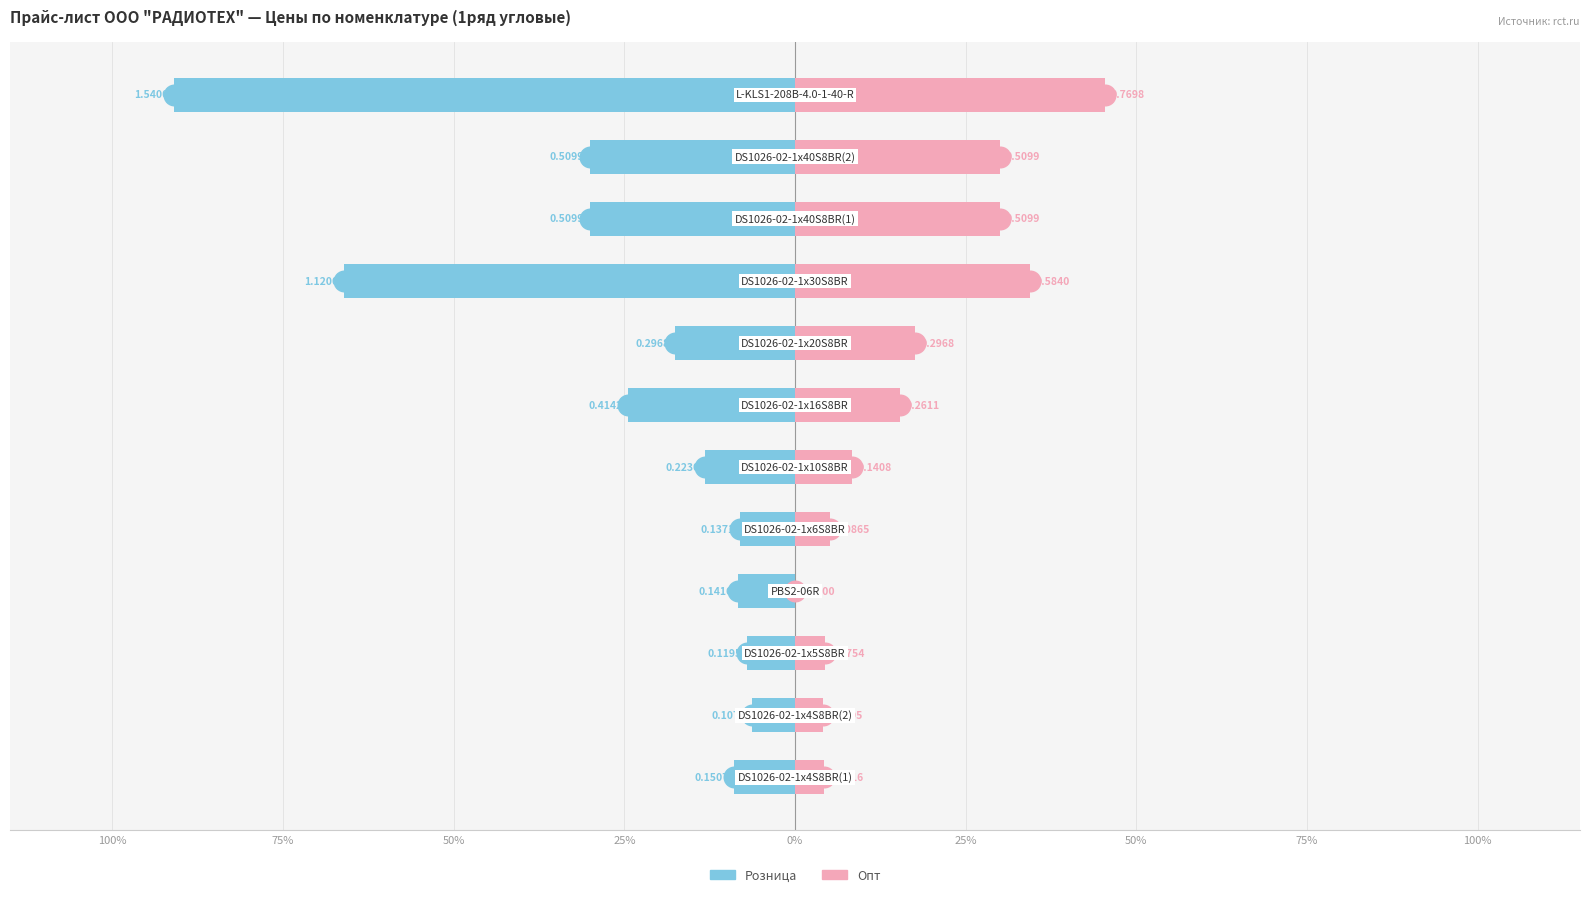

Which series has the widest spread of Y values?

Розница